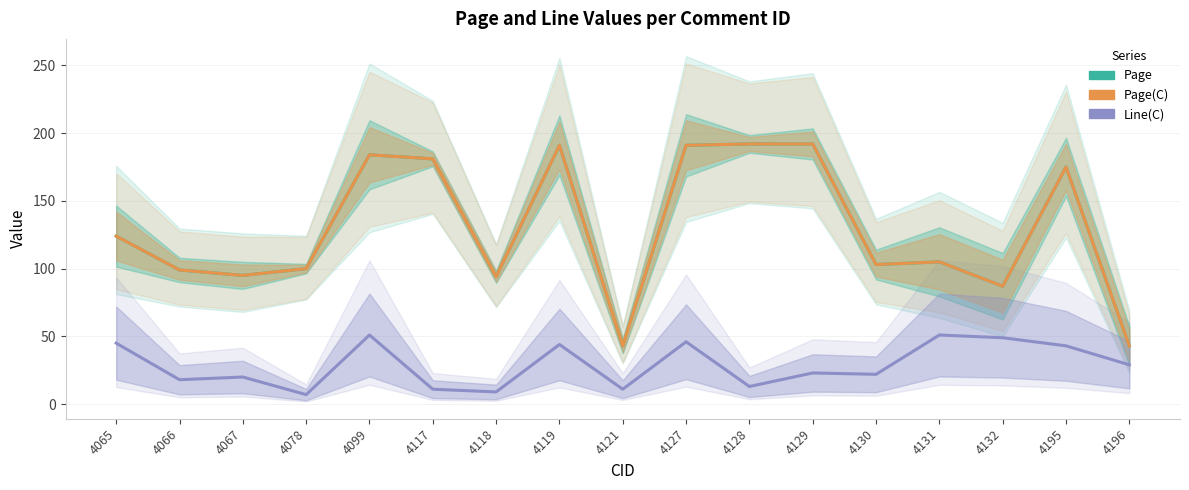

Where is the first local maximum for Page?

4099